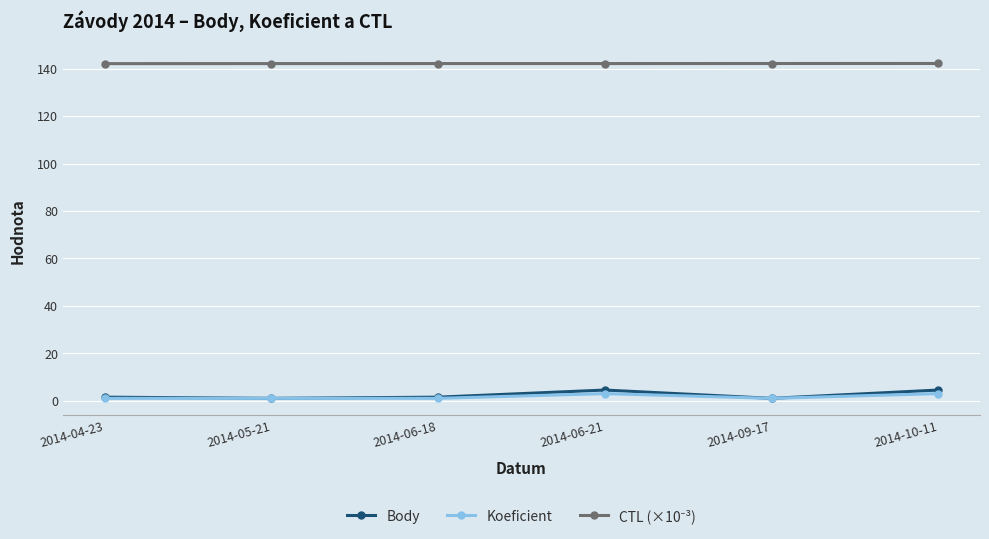

Which series has the largest range (max minus min)?

Body